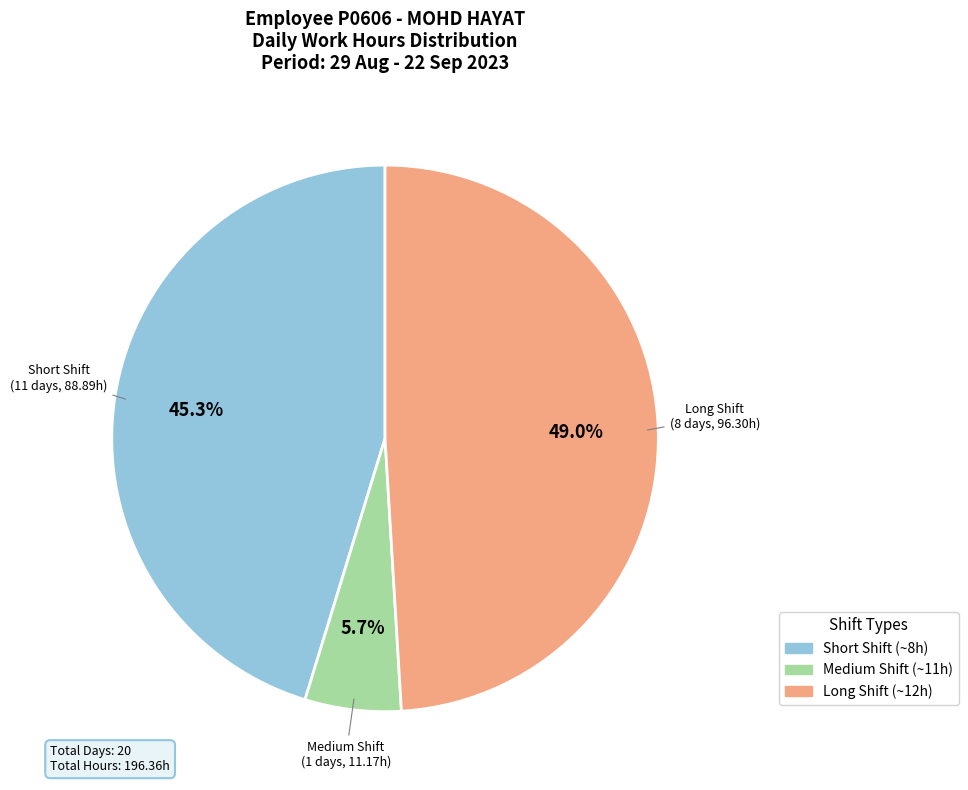

Is there a majority slice in this chart?

No